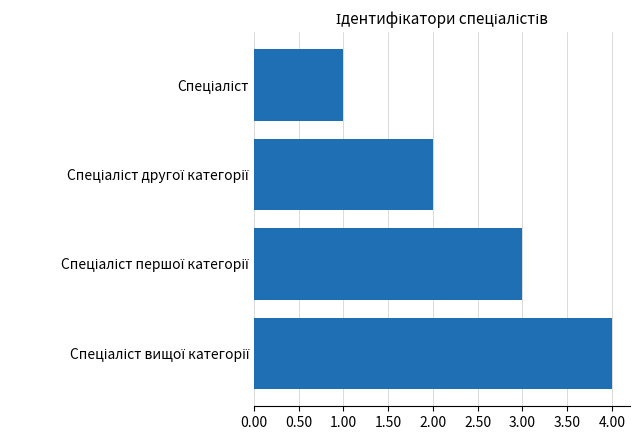

What is the greatest value displayed?

4